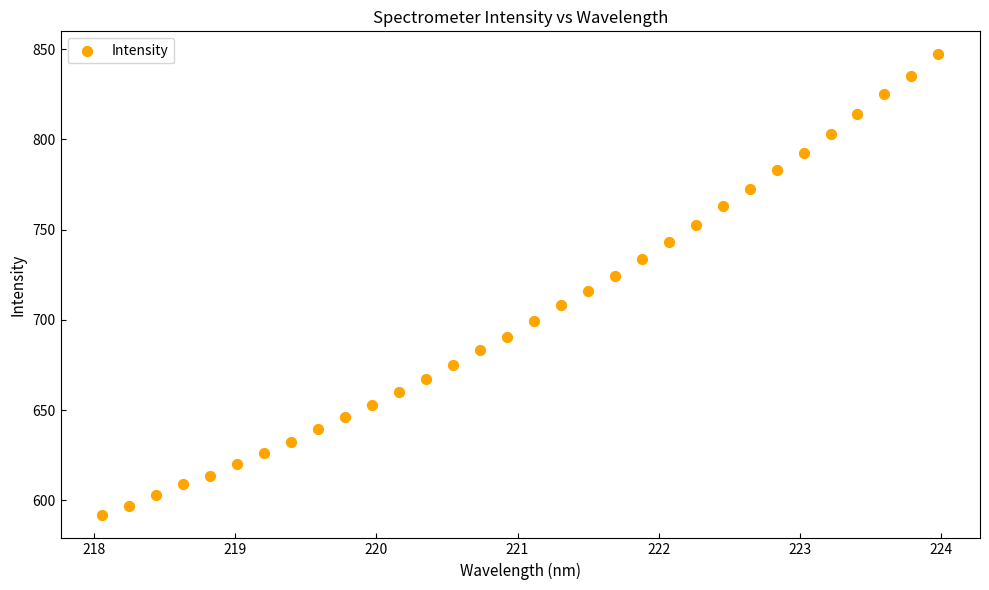

What is the range of X values (max minus min)?

5.9